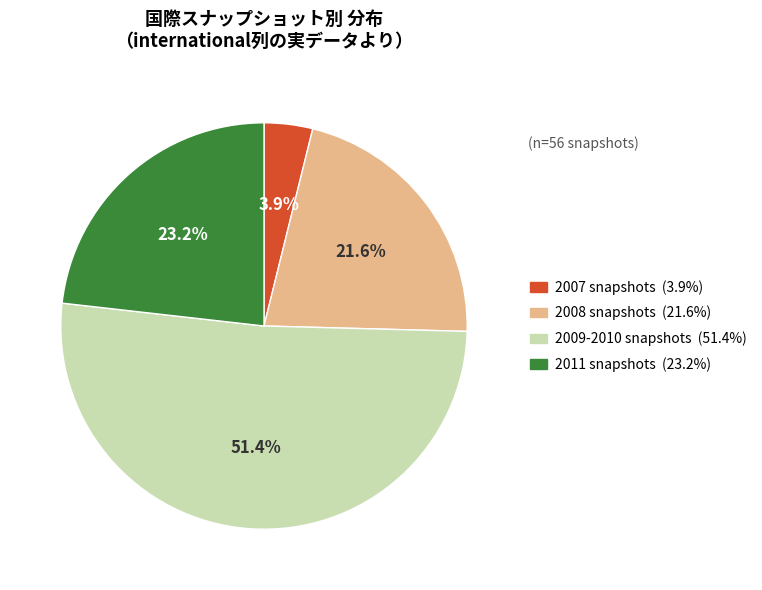

How many segments does this pie chart have?

4